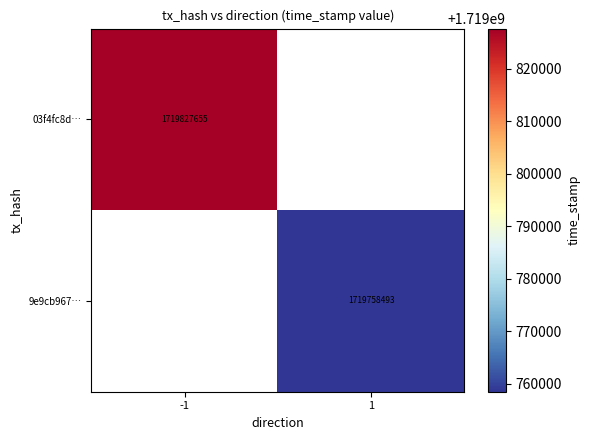

True or false: 9e9cb967… has a value of 1719758493 at 1.

True